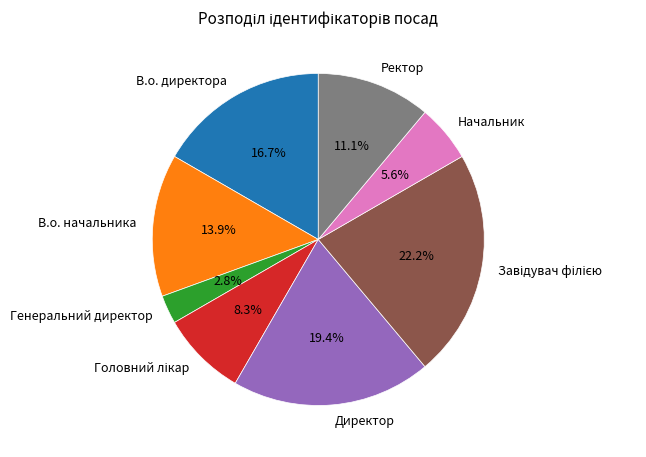

The Ректор slice represents 1% of the pie. True or false?

False